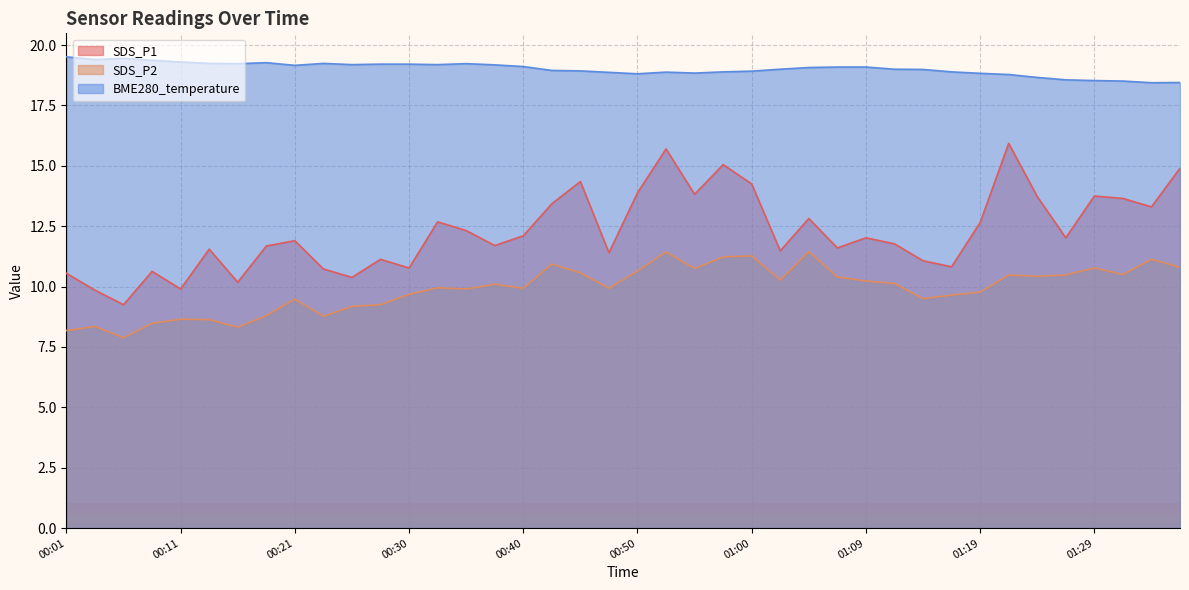

How many data points does each series have?

40